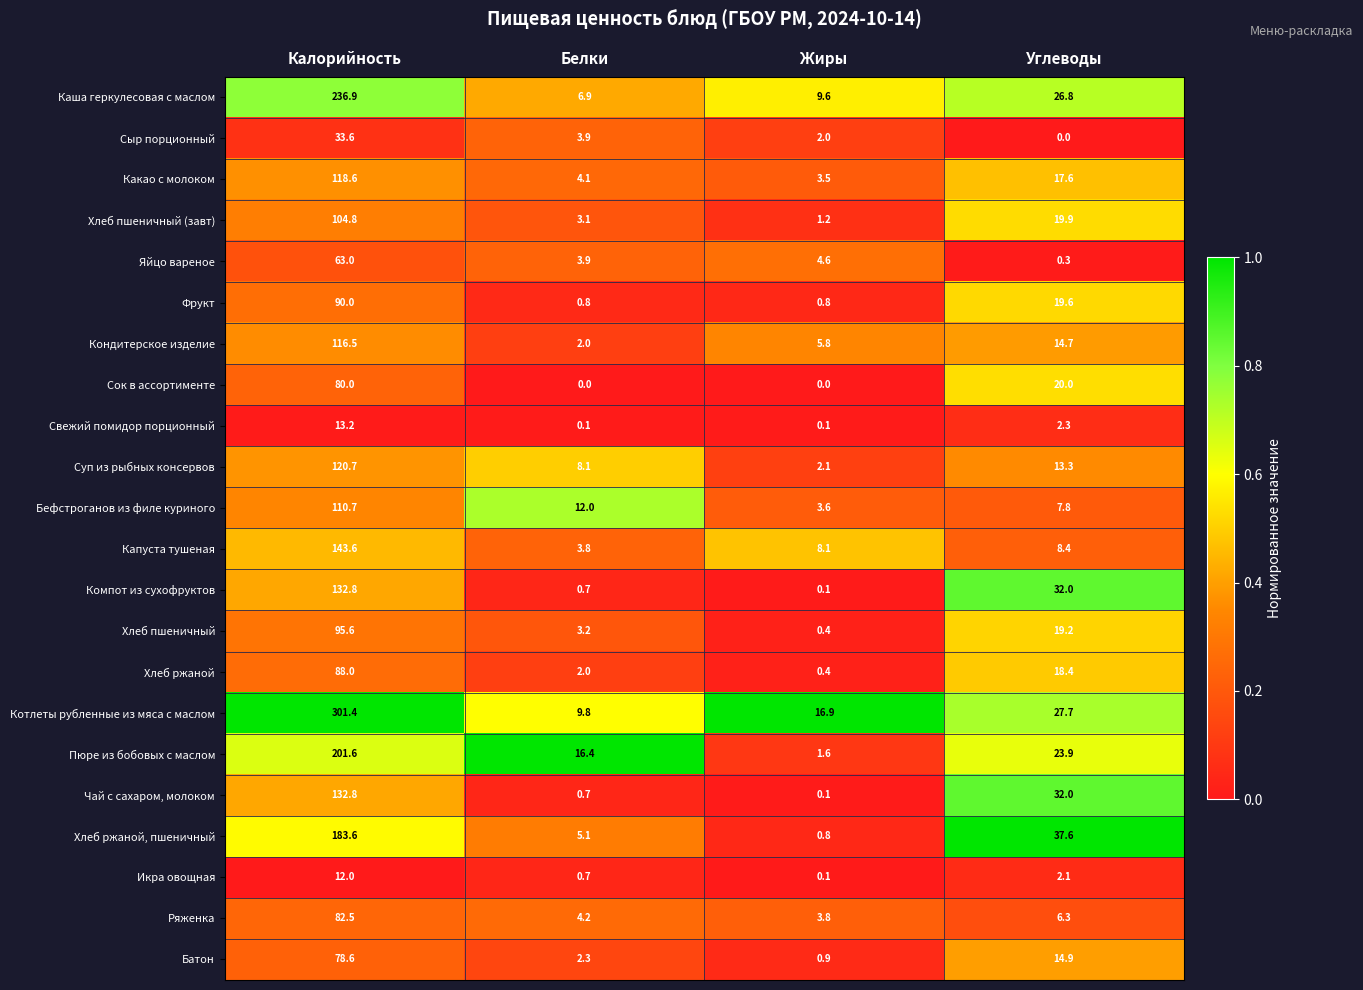

At which label is Капуста тушеная closest to 73?

Углеводы